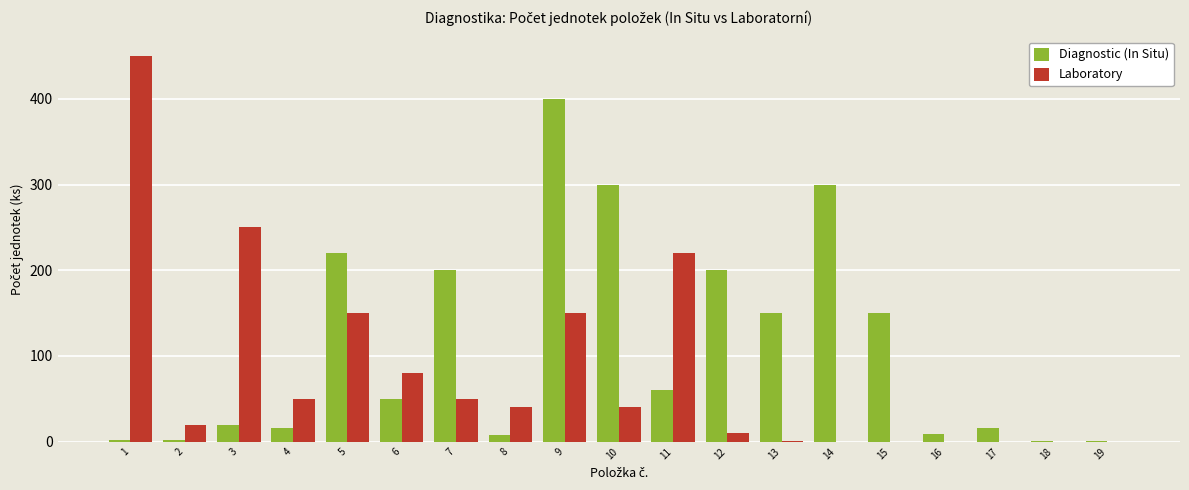

What are all the series names shown in the legend?

Diagnostic (In Situ), Laboratory